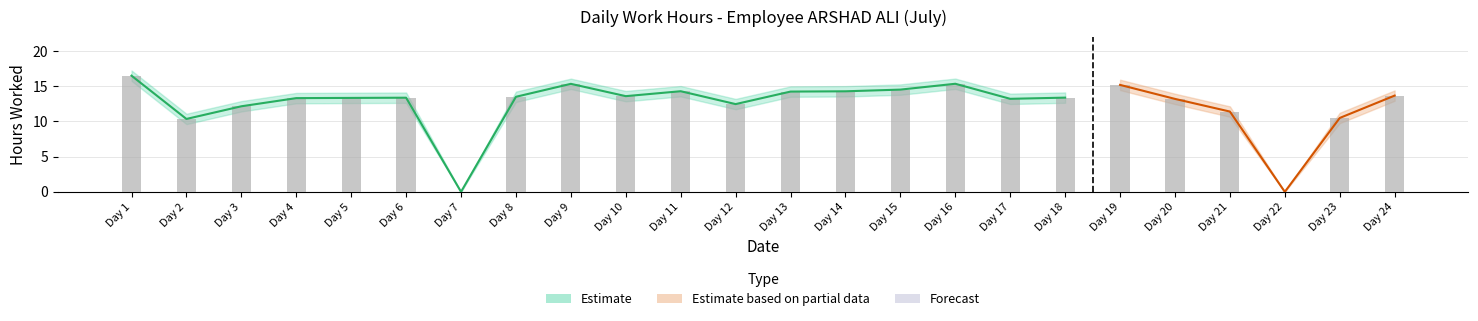

Reading left to right, list all the values displayed in this chart.

16.5	10.4	12.2	13.3	13.3	13.4	0.0	13.5	15.3	13.6	14.3	12.5	14.2	14.3	14.5	15.4	13.2	13.4	15.2	13.2	11.4	0.0	10.5	13.7